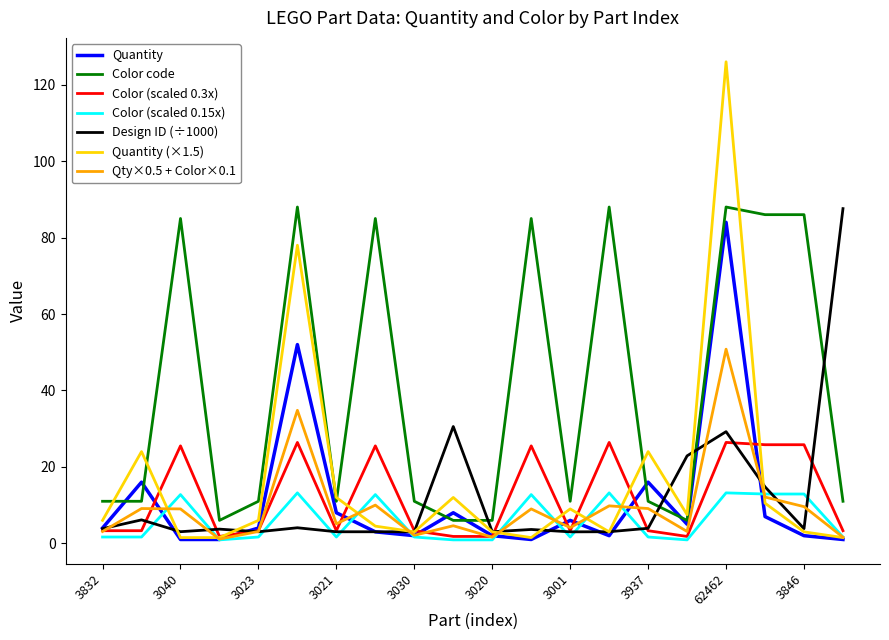

Which series has the largest total across all categories?

Color code